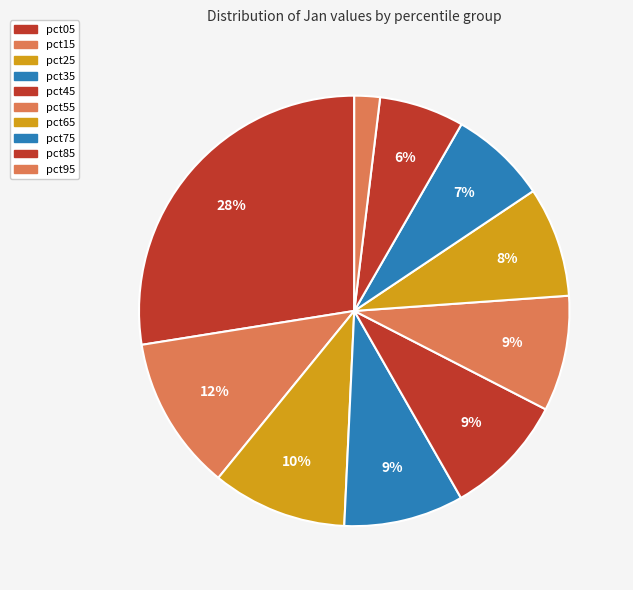

To the nearest percent, what portion does pct55 represent?

9%